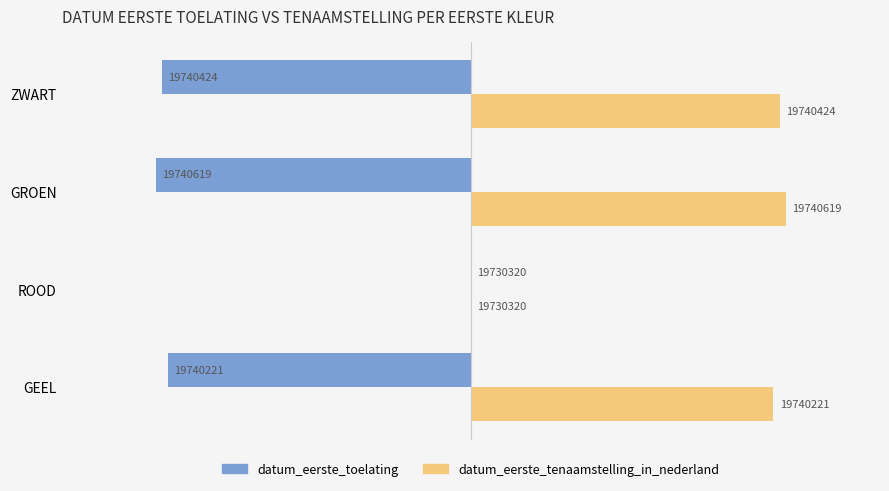

What are all the series names shown in the legend?

datum_eerste_toelating, datum_eerste_tenaamstelling_in_nederland